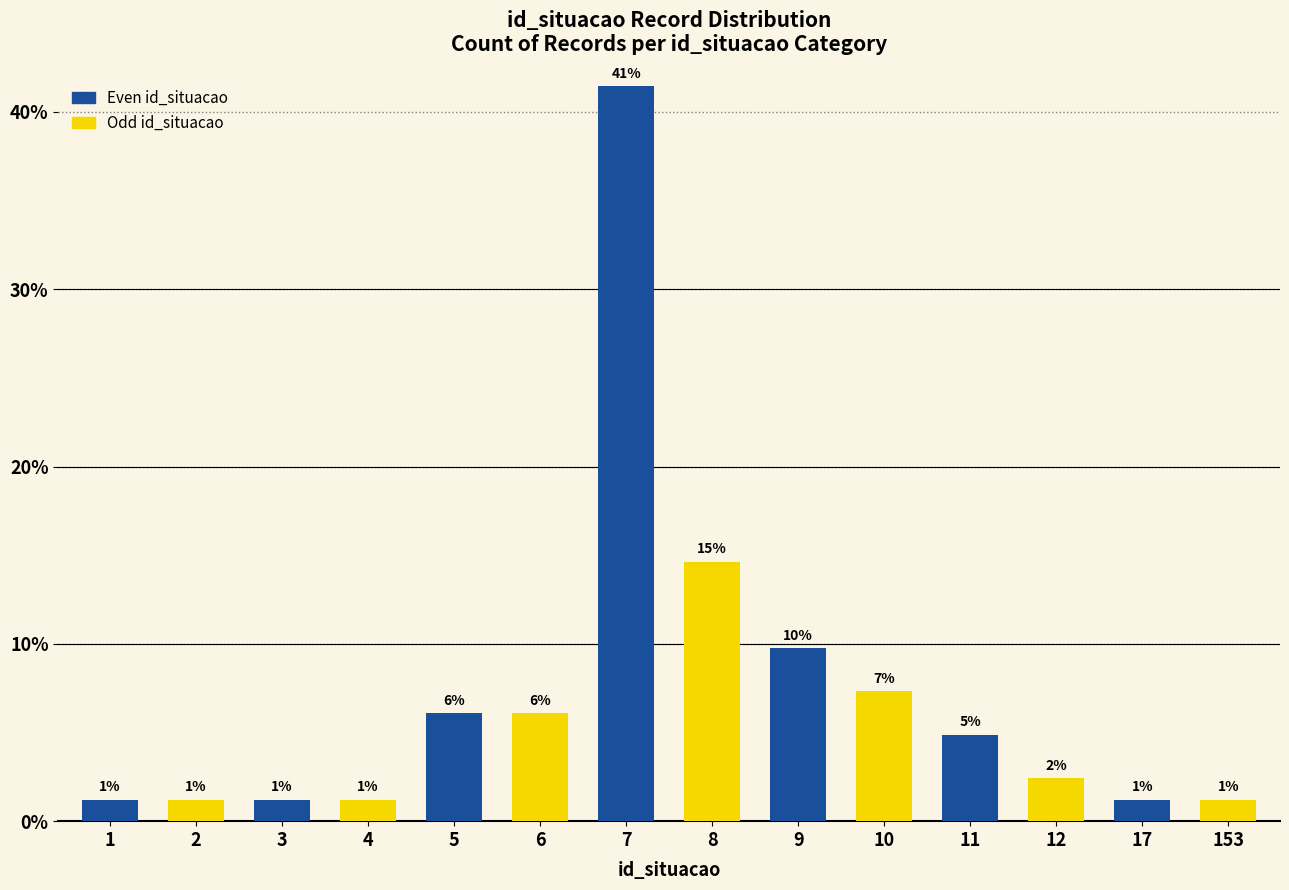

What are all the series names shown in the legend?

Even id_situacao, Odd id_situacao